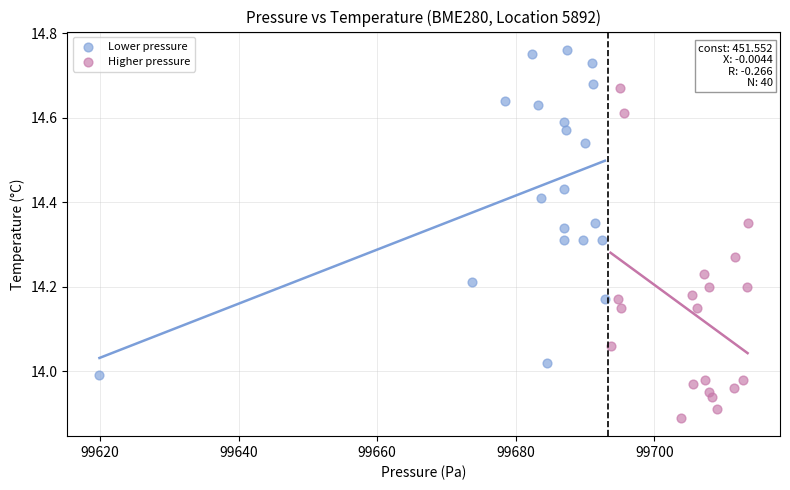

Which series reaches the minimum Y coordinate?

Higher pressure